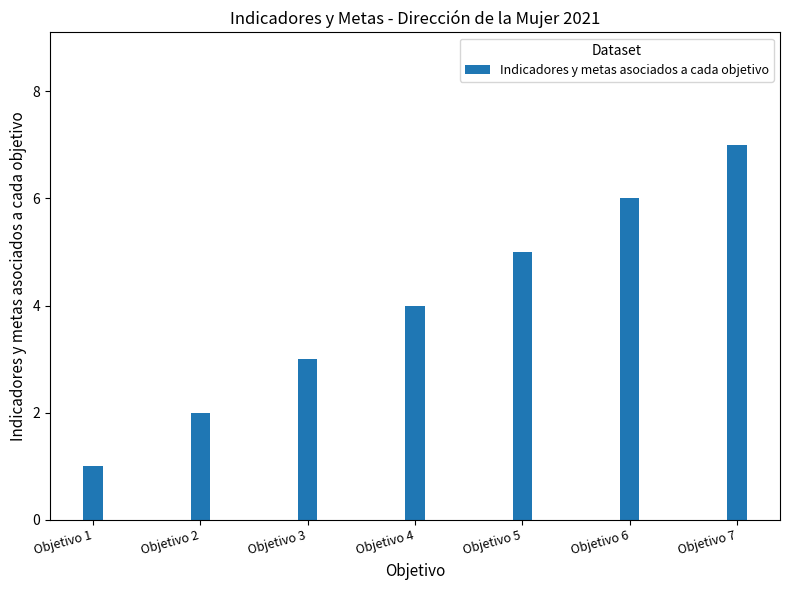

Which category has the lowest value across all series?

Objetivo 1